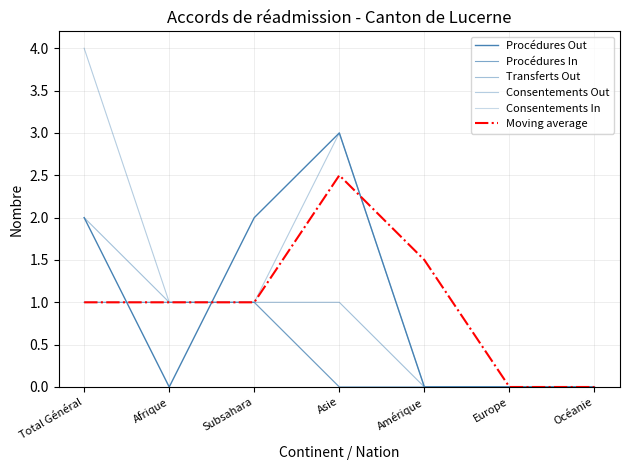

Does the chart have visible grid lines?

Yes